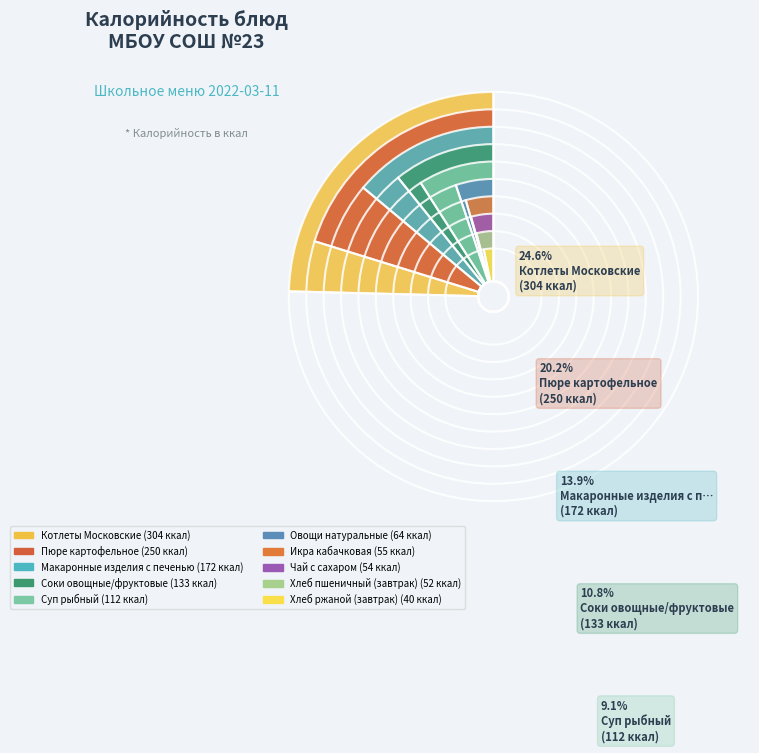

How many slices are in this pie chart?

10